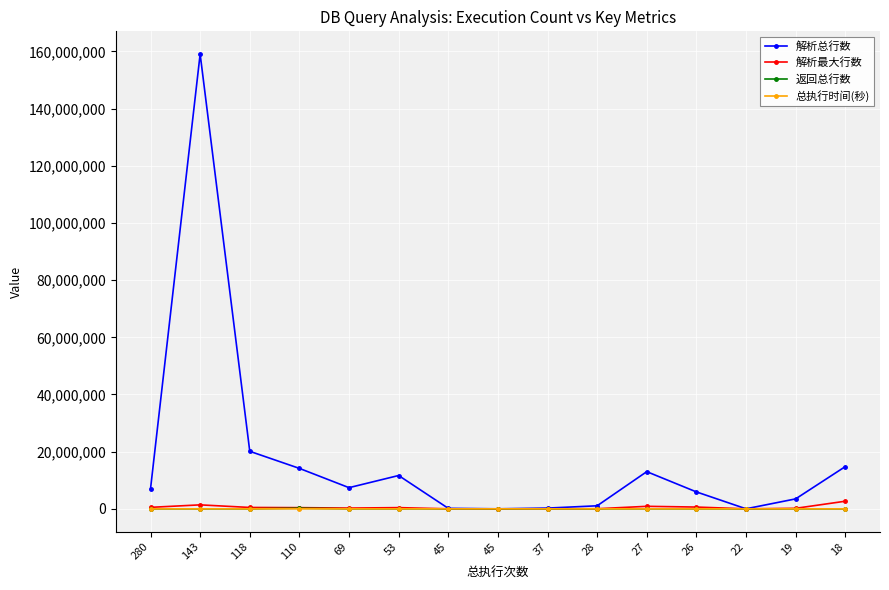

In 总执行时间(秒), how many points are lower than both neighbors (excluding endpoints)?

4